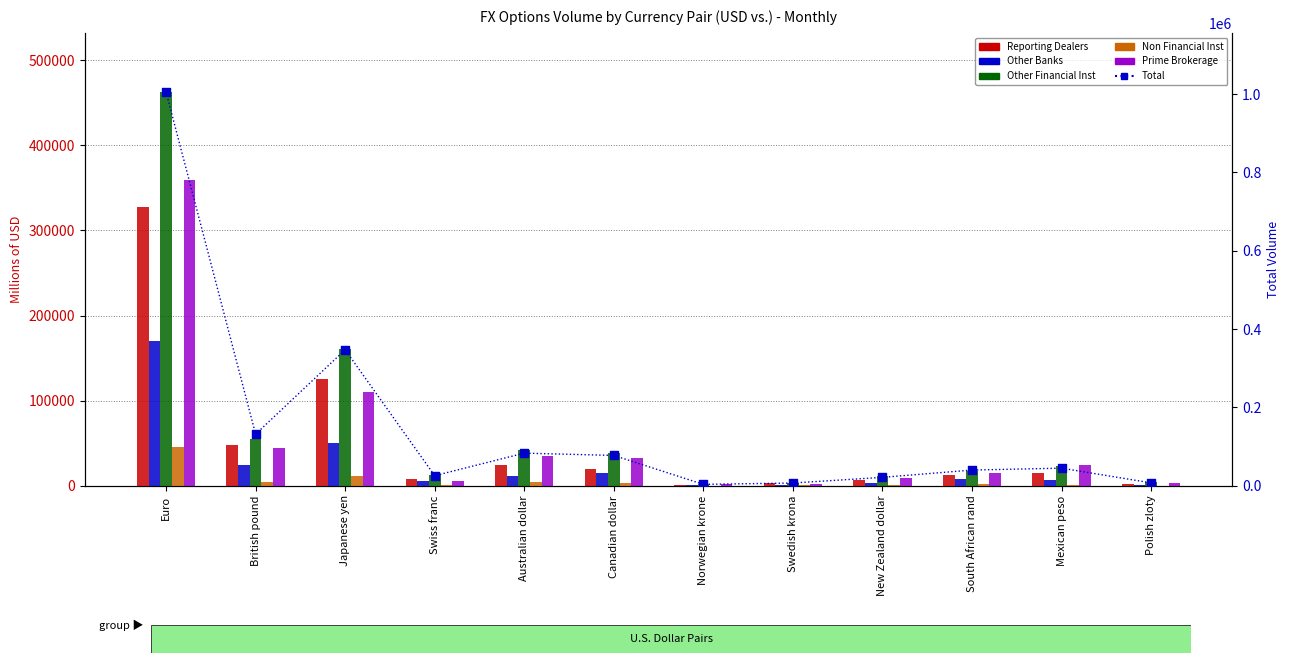

What is the total value across all series at British pound?

307434.0